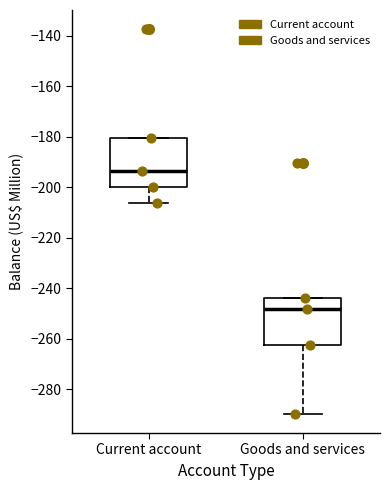

Reading left to right, transcribe this box plot: for each box, give where its median line is, the range the box spans, and where its two whiskers end, as read against the y-axis. The values are not printed on the chart, so give them approximately, as read against the axis.

Current account: median -194, box -200 to -180, whiskers -206 to -180
Goods and services: median -248, box -262 to -244, whiskers -290 to -244